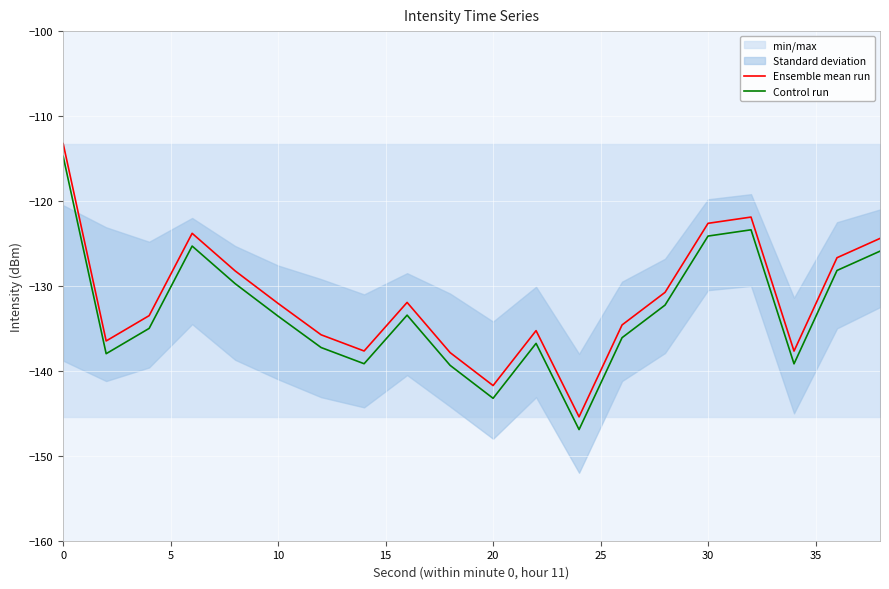

True or false: Control run and Ensemble mean run cross at least once.

False